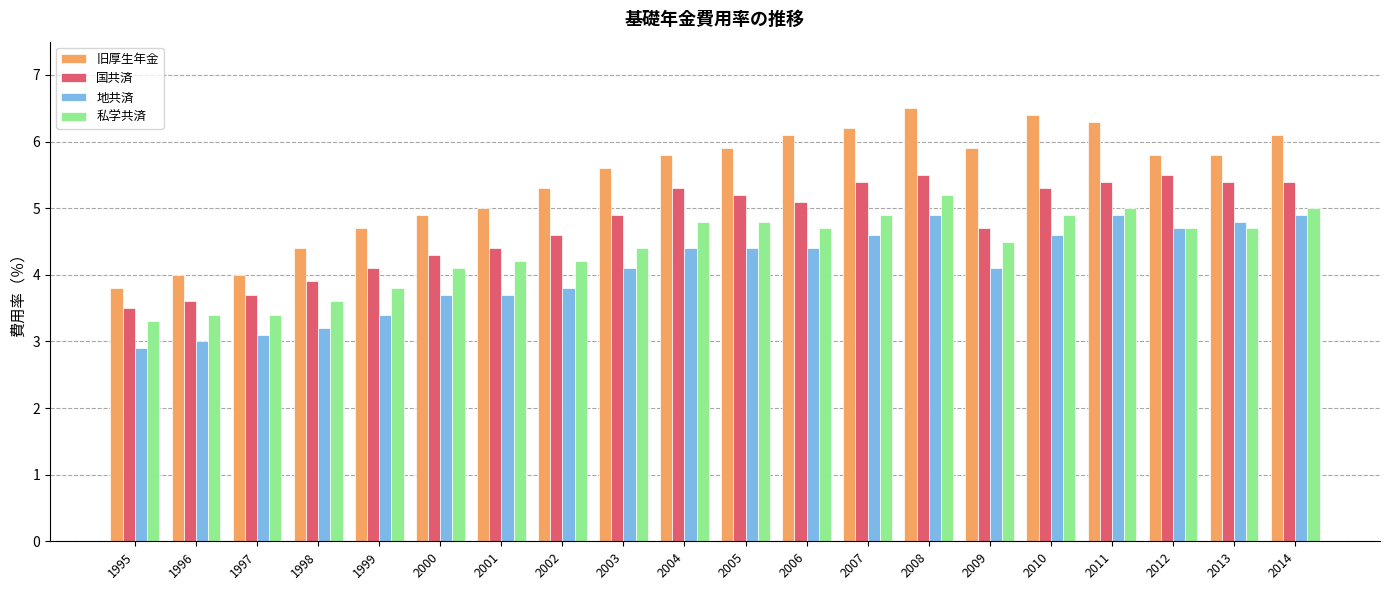

What are all the series names shown in the legend?

旧厚生年金, 国共済, 地共済, 私学共済